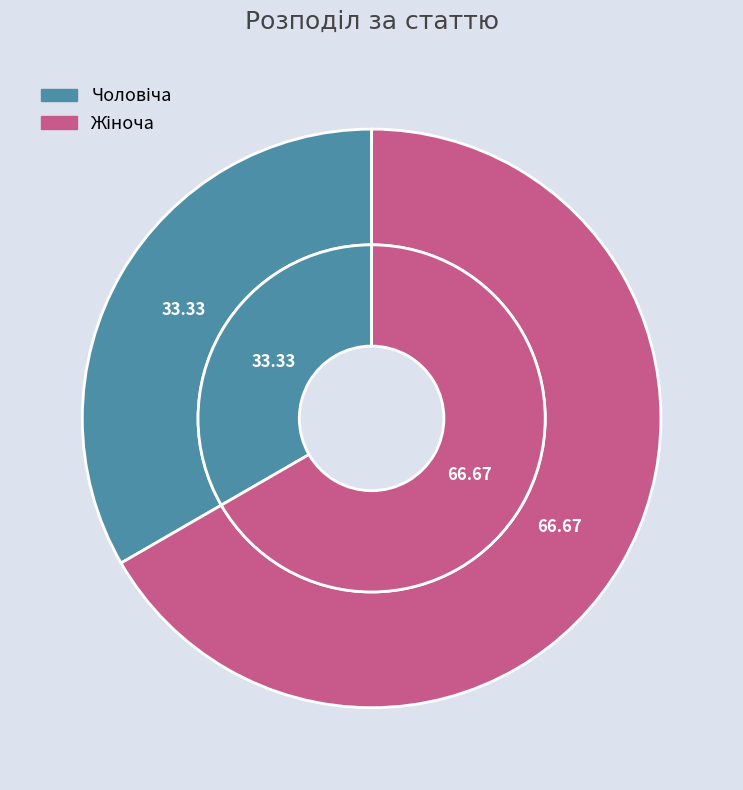

To the nearest percent, what is the difference between the largest and smallest slice percentages?

33%